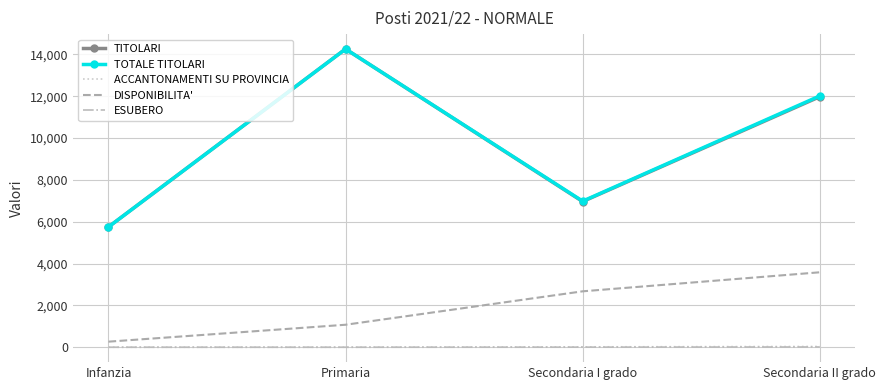

At which category is the sum across all series the highest?

Primaria